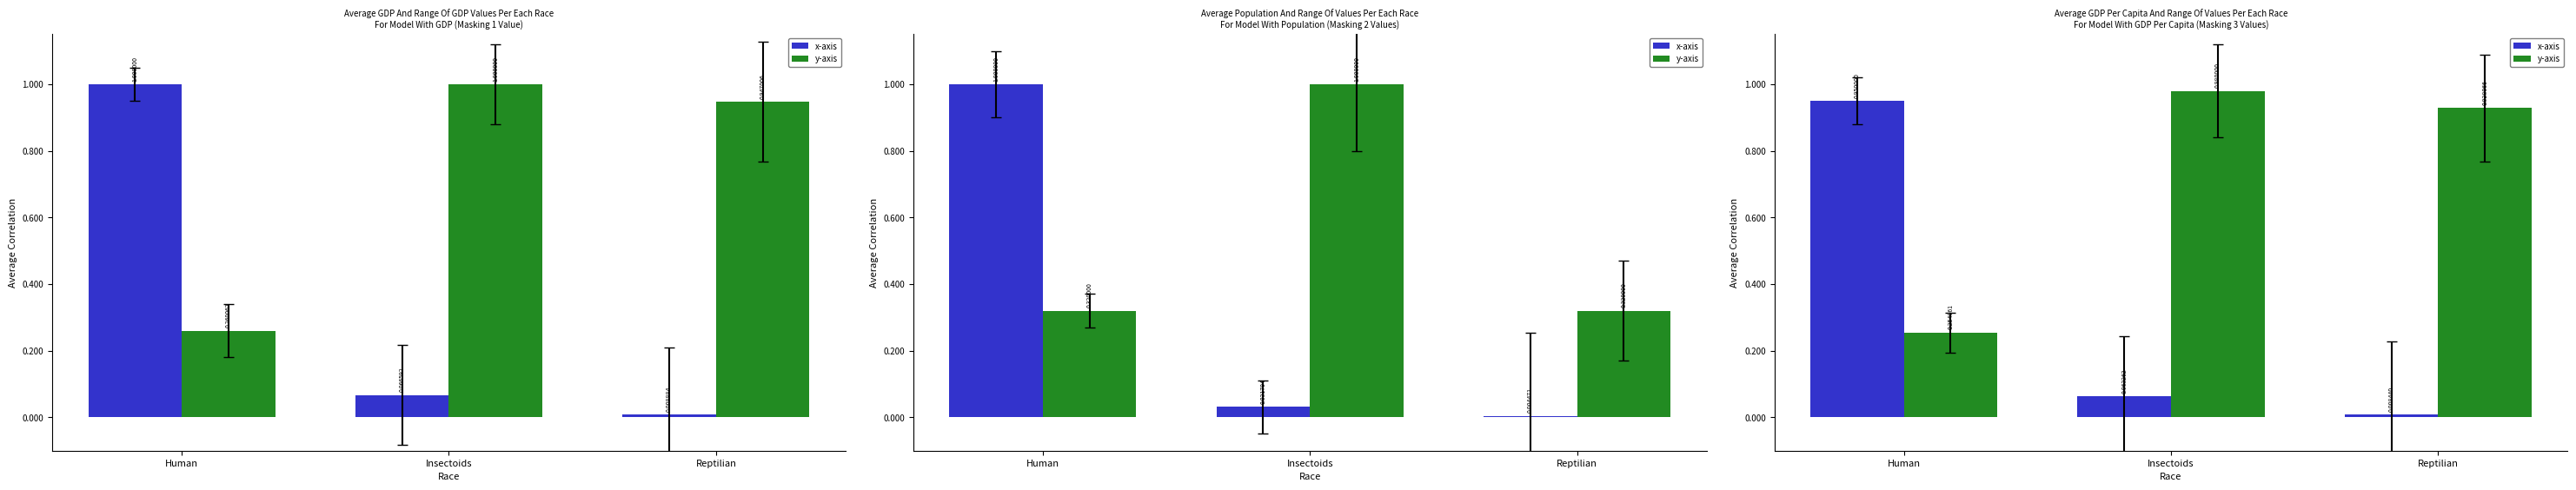

The x-axis series shows 0.0 at Reptilian. True or false?

False